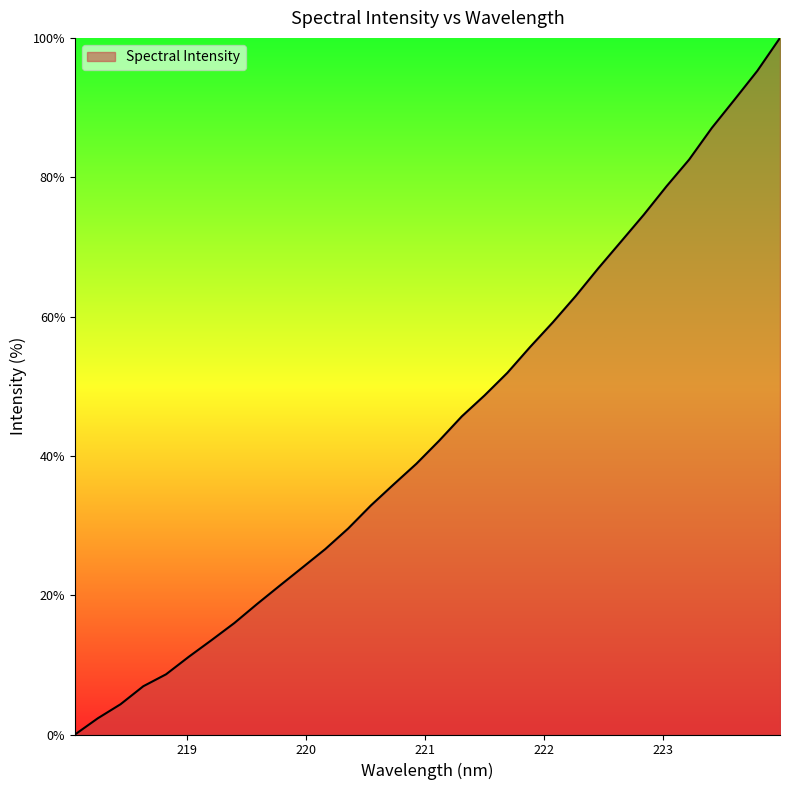

What is the maximum value shown in the chart?

100.0